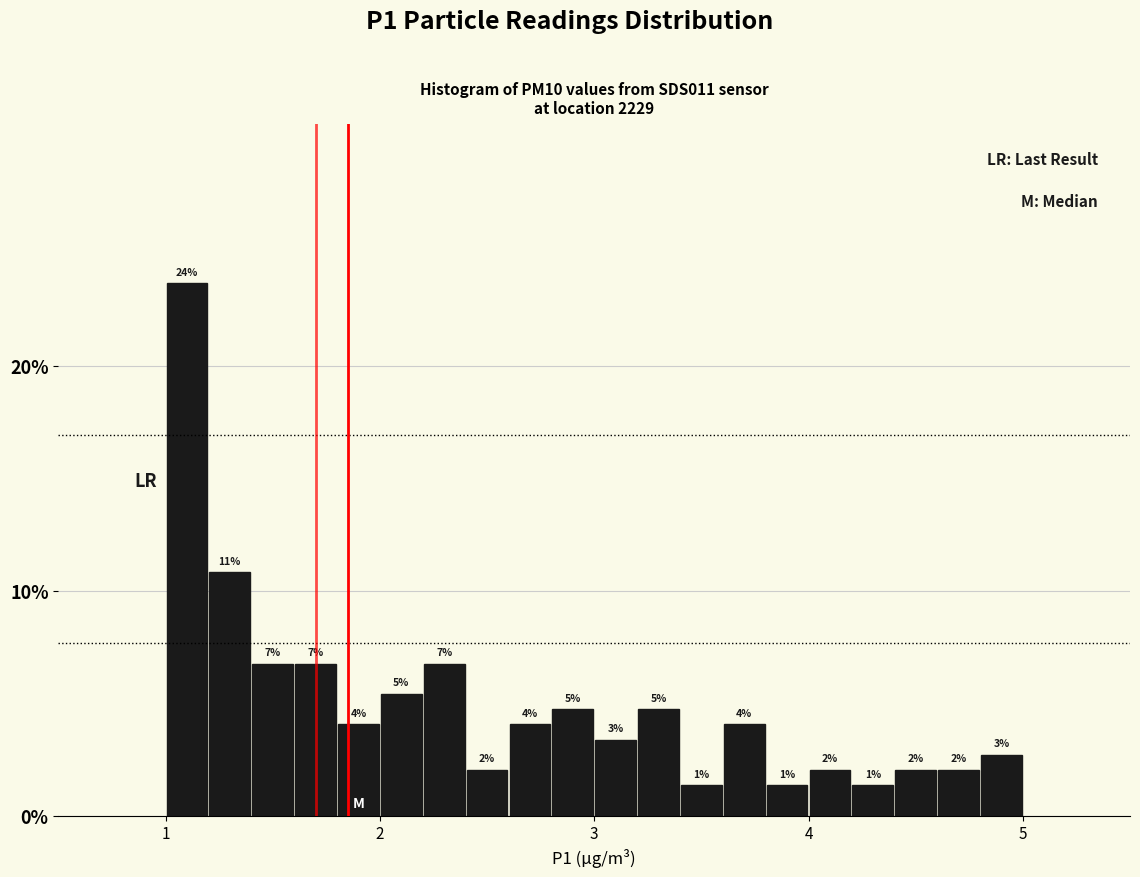

Read against the x-axis, roughly where is the centre of the tallest bar?

1.1